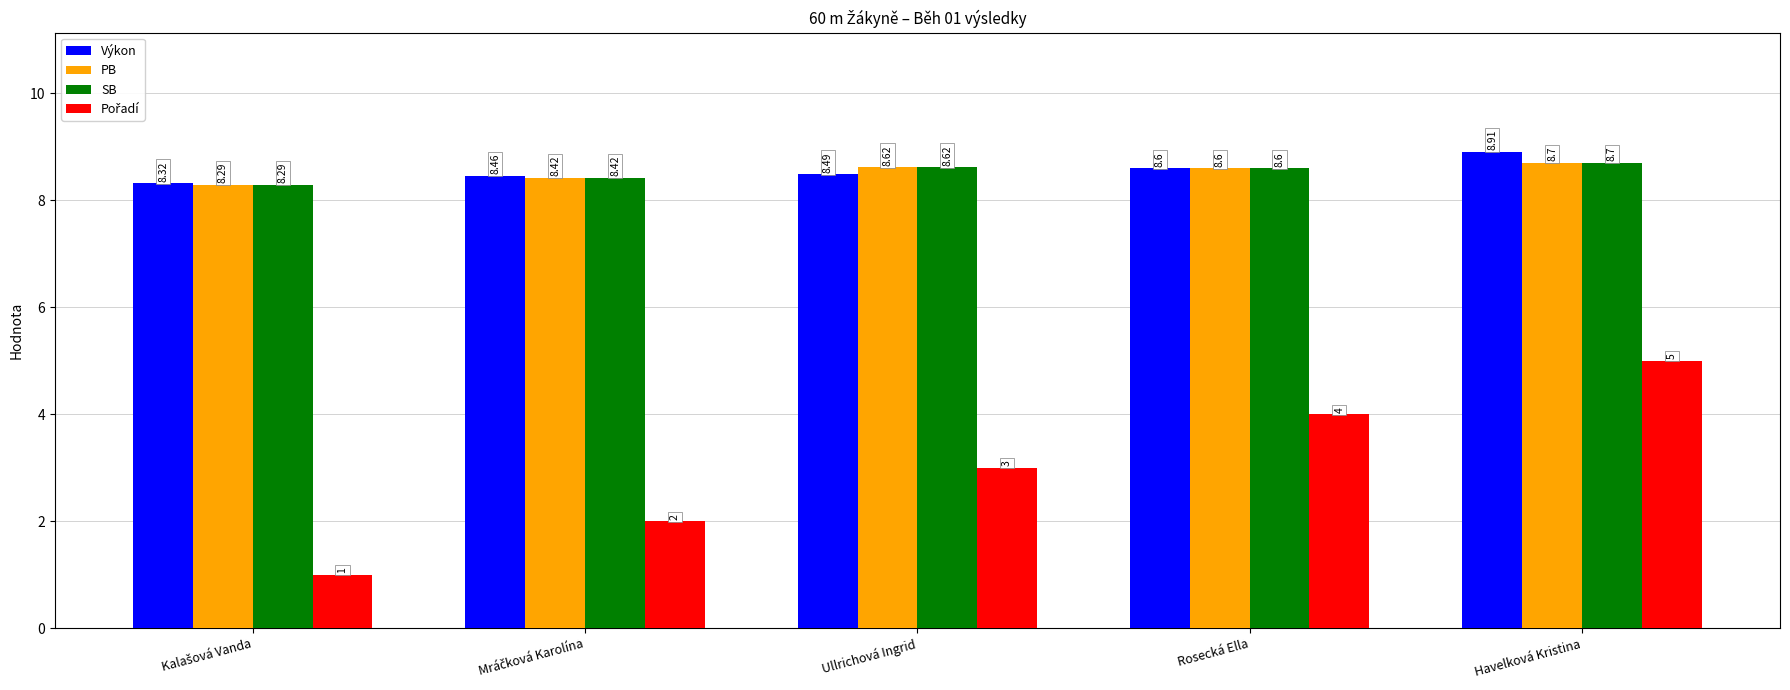

At which category does the chart reach its peak across all series?

Havelková Kristina